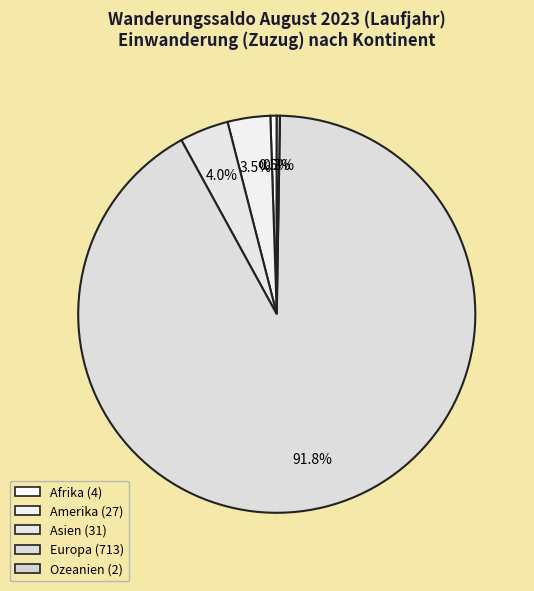

Count the number of slices in the pie.

5